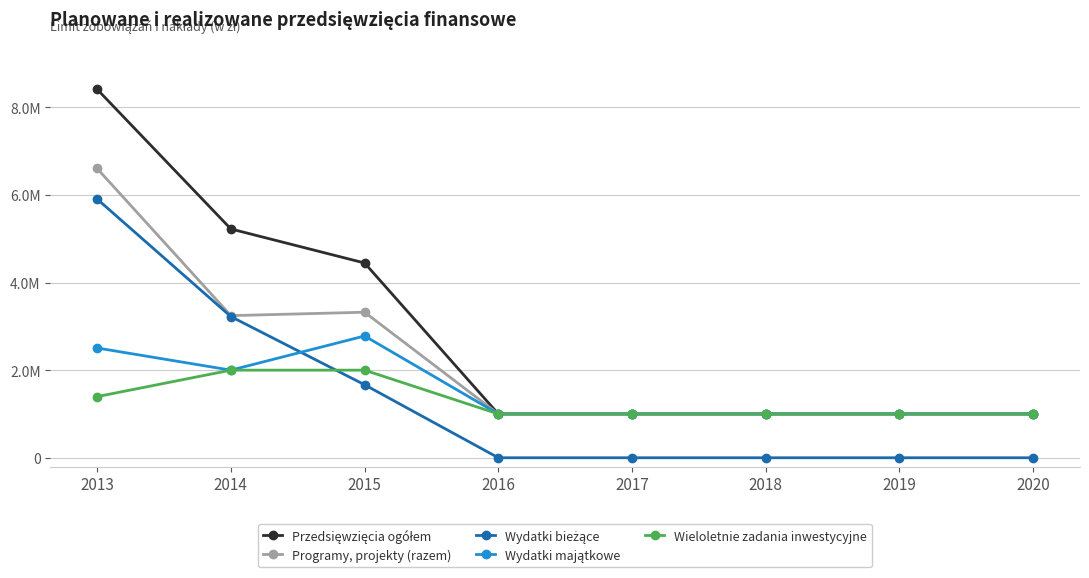

What is the spread (max minus min) of values at 2018?

1000000.0